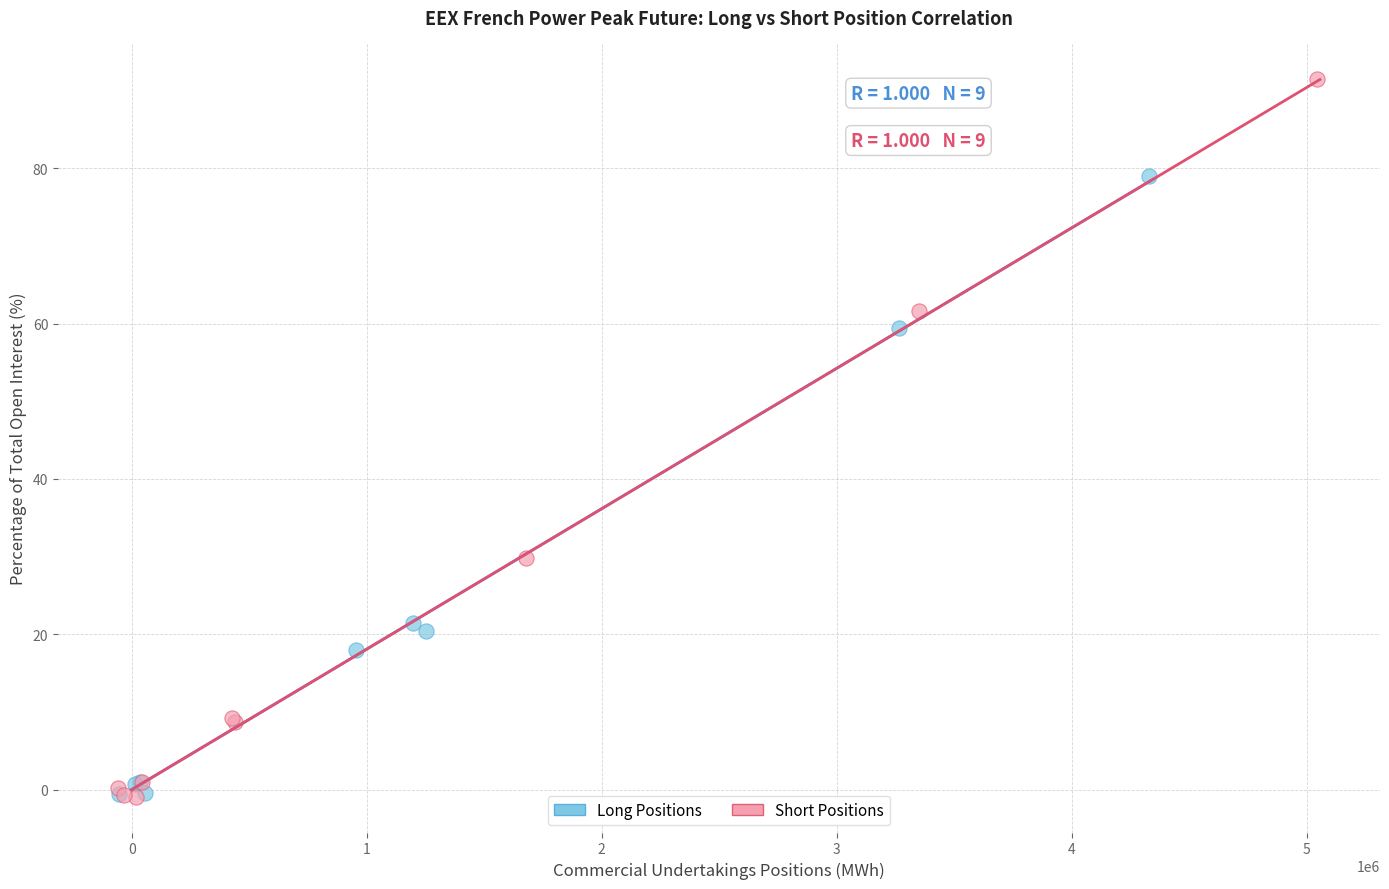

Which series reaches the maximum Y coordinate?

Short Positions